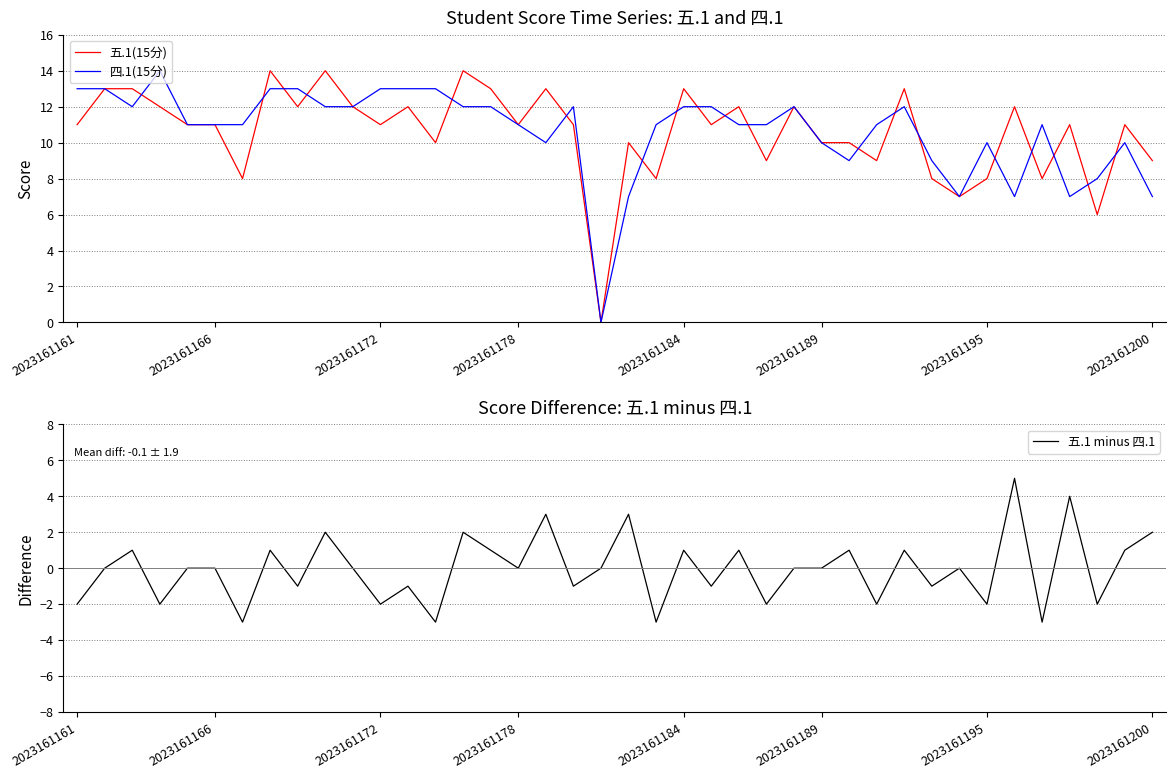

True or false: 五.1(15分) has a value of 3 at 2023161189.

False